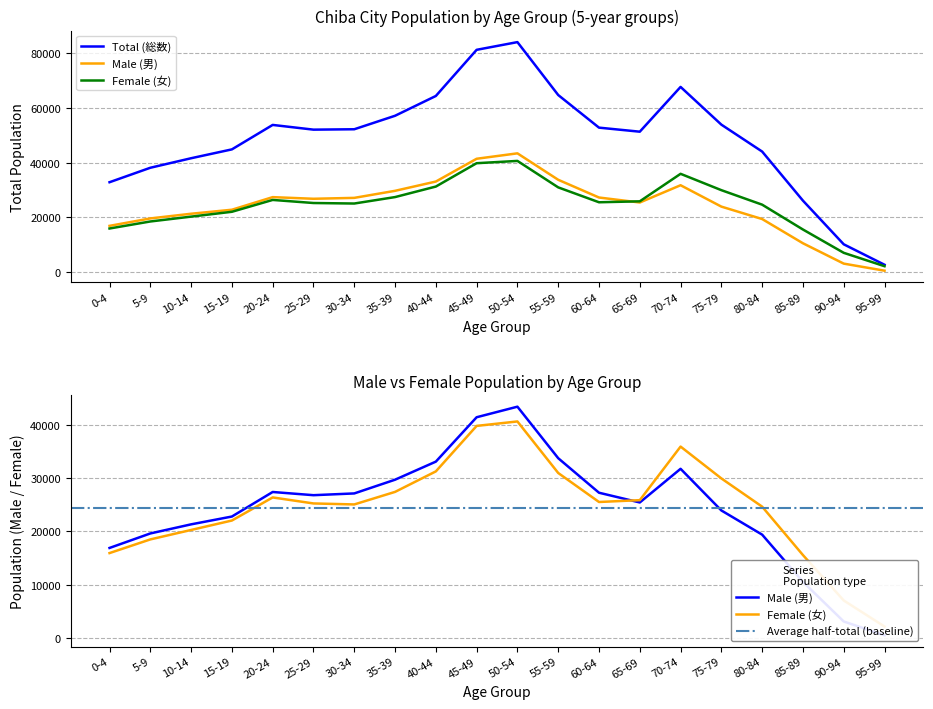

Where does the Female (女) series first go above 25522?

20-24